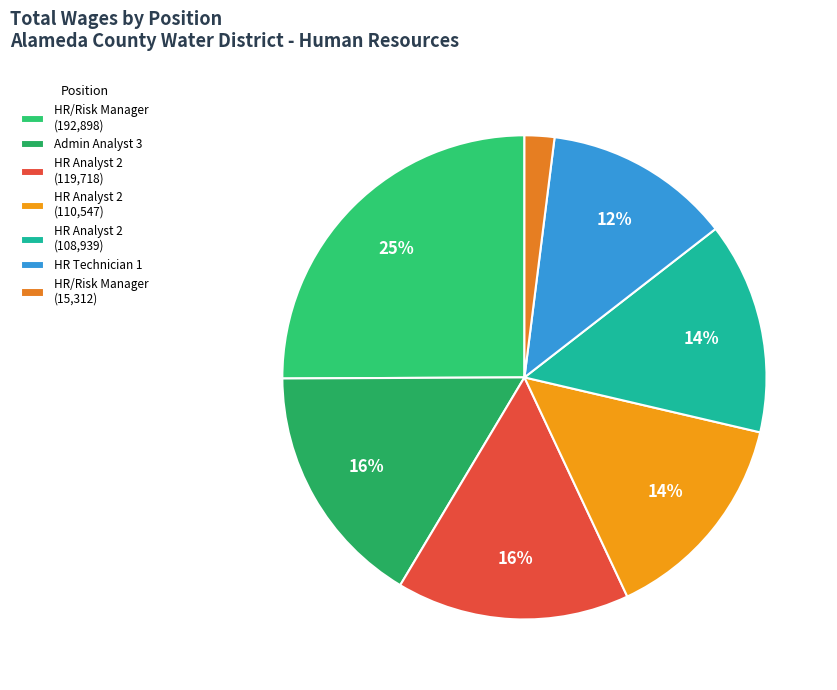

Is there any slice that represents more than half of the pie?

No